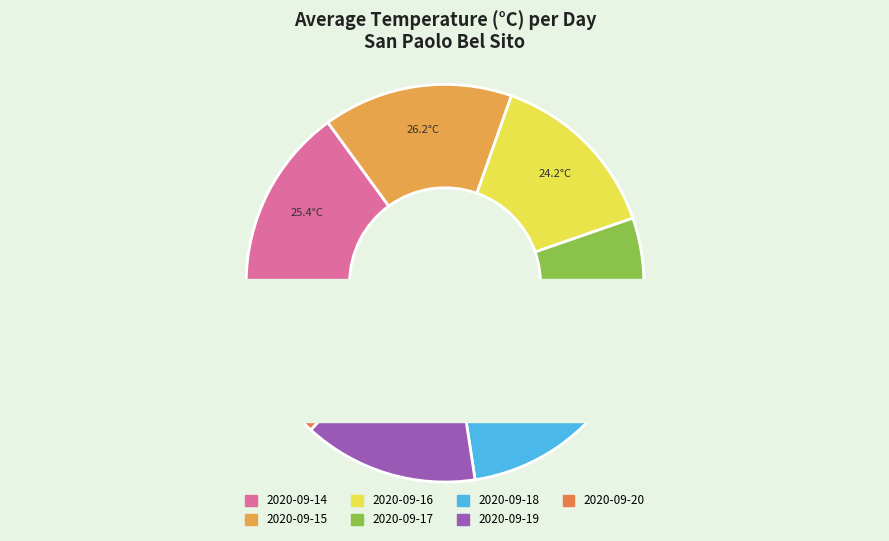

Does 2020-09-18 account for over 50% of the chart?

No